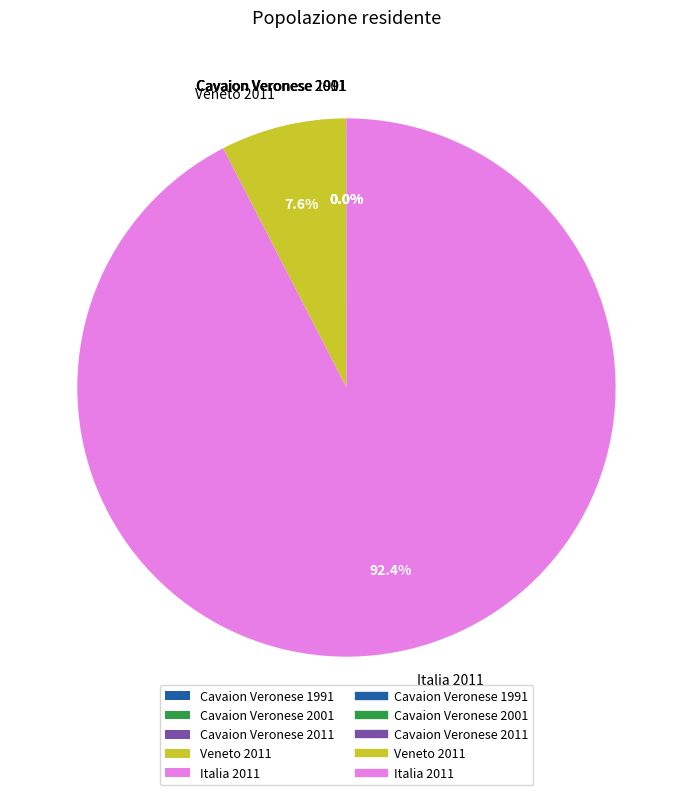

What is the largest slice in the pie chart?

Italia 2011